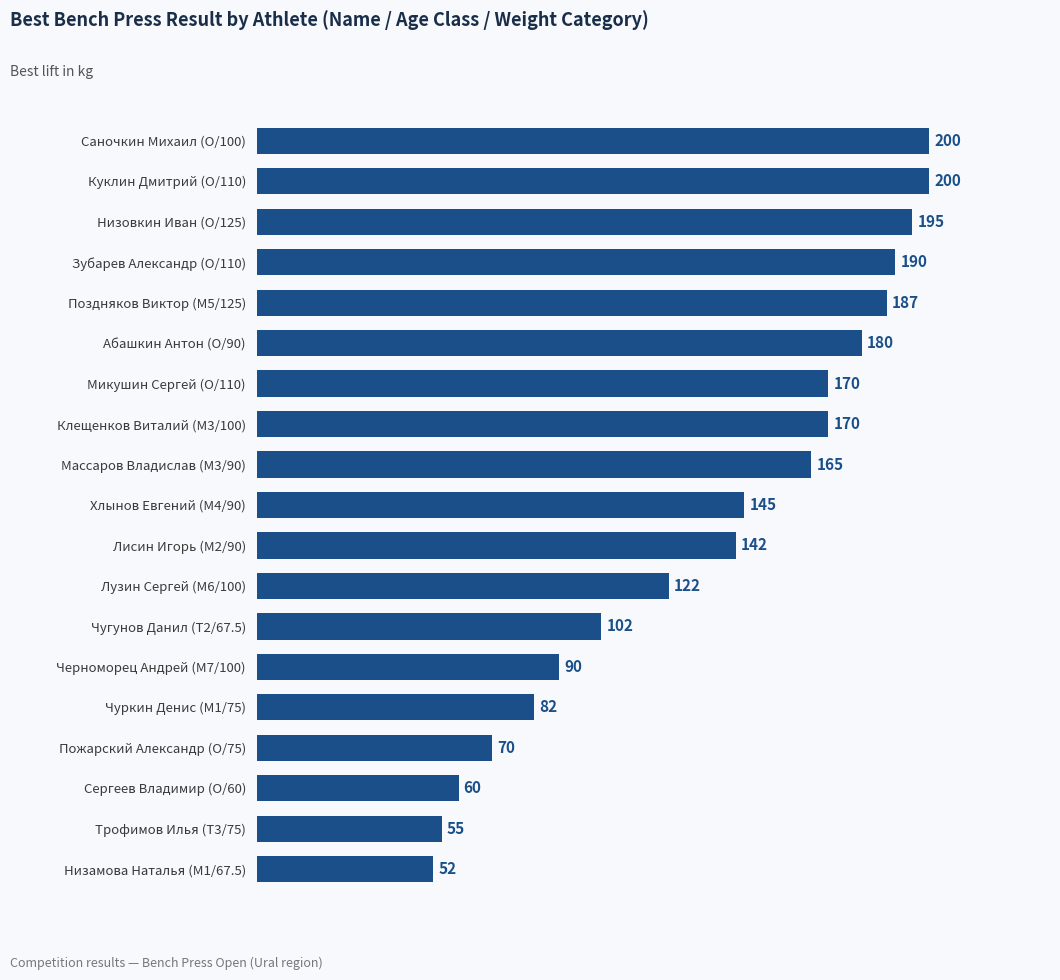

What is the difference between the maximum and minimum values?

147.5